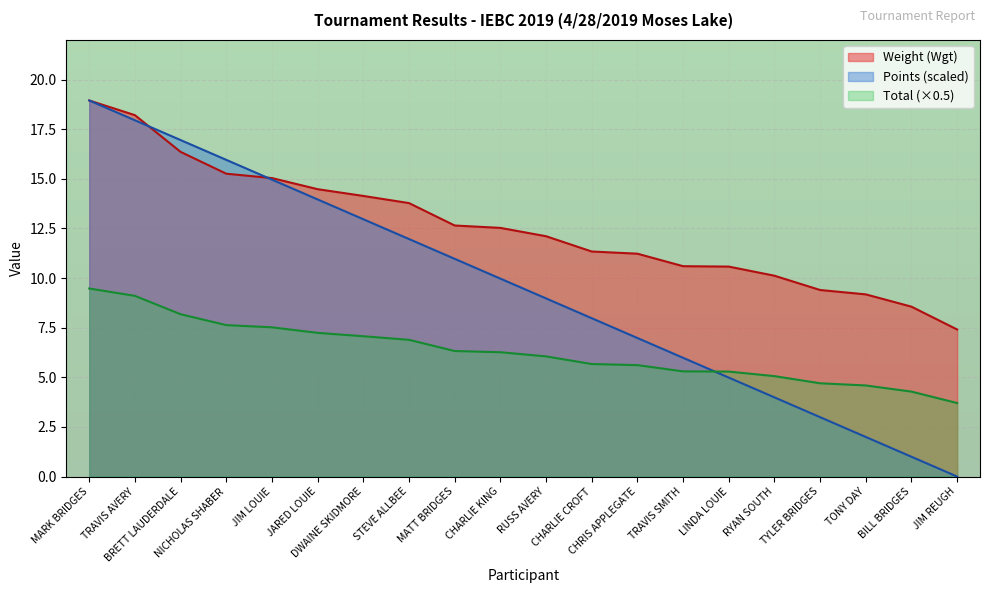

What is the highest value of the Weight (Wgt) series?

18.9